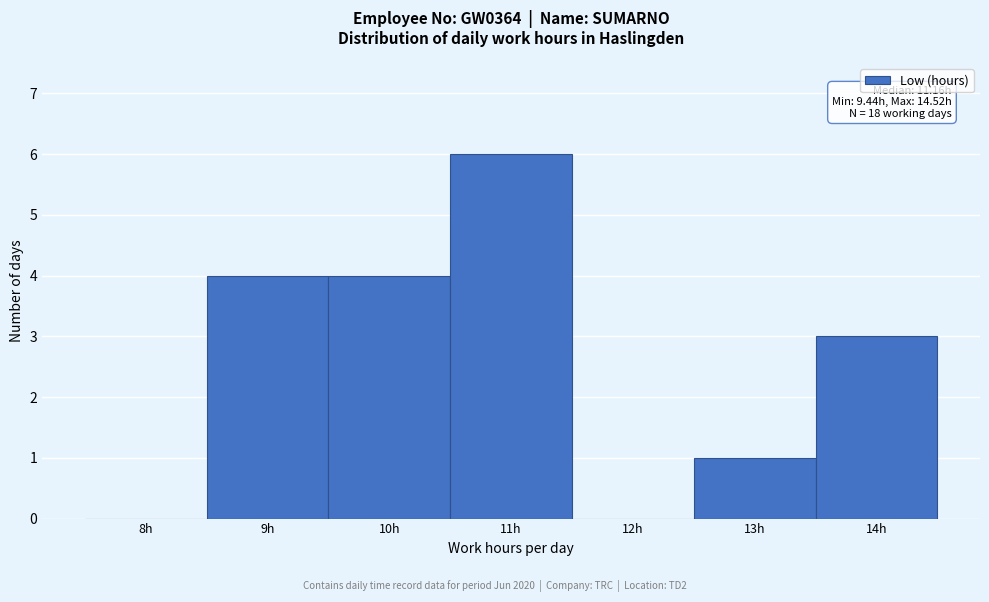

Reading left to right, extract all data points from this chart.

8h=0	9h=4	10h=4	11h=6	12h=0	13h=1	14h=3